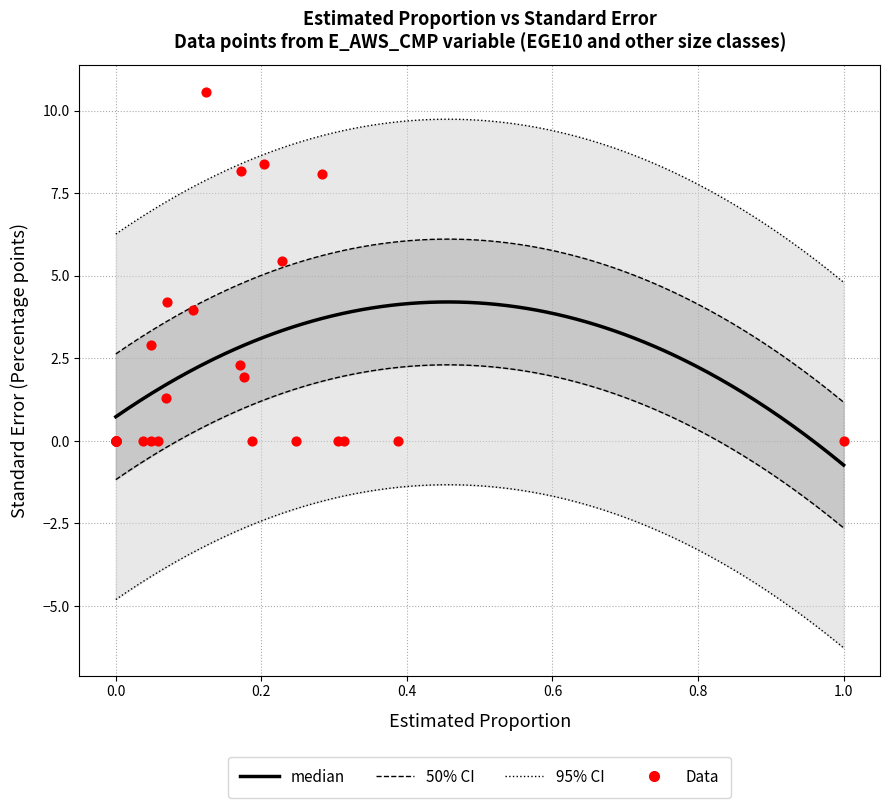

What Y value in the scatter plot is closest to 5?

5.4